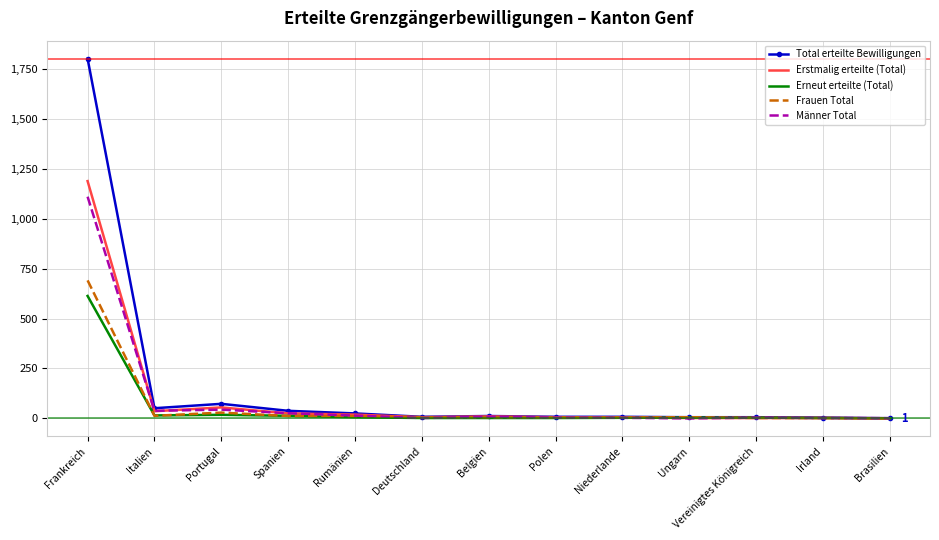

Which series has the largest total across all categories?

Total erteilte Bewilligungen